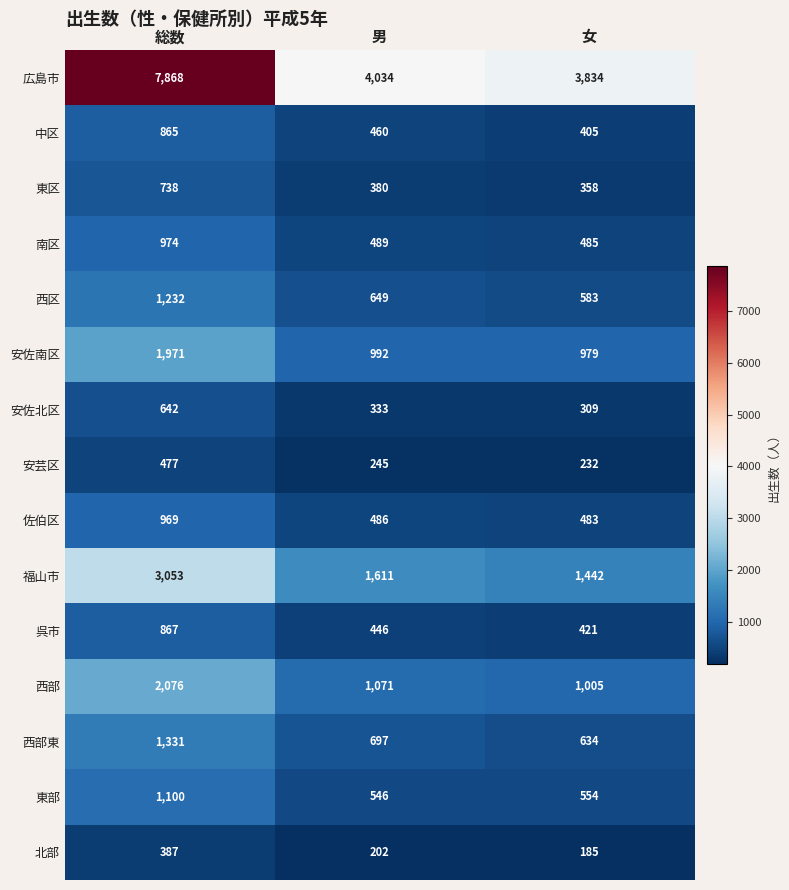

At which label does 北部 reach its minimum?

女